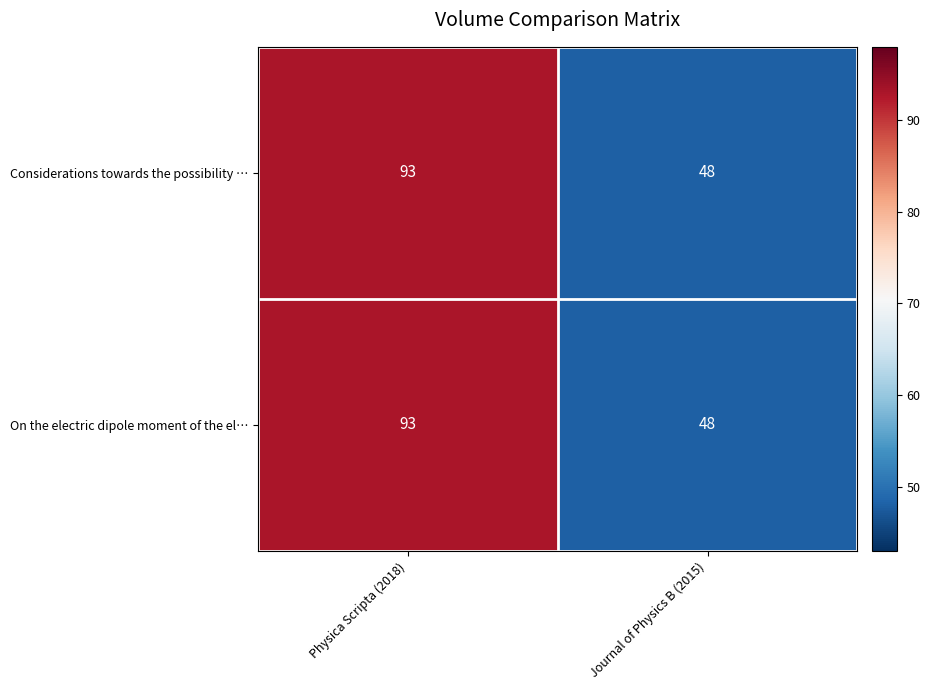

What is the difference between the maximum and minimum values in the Considerations towards the possibility … series?

45